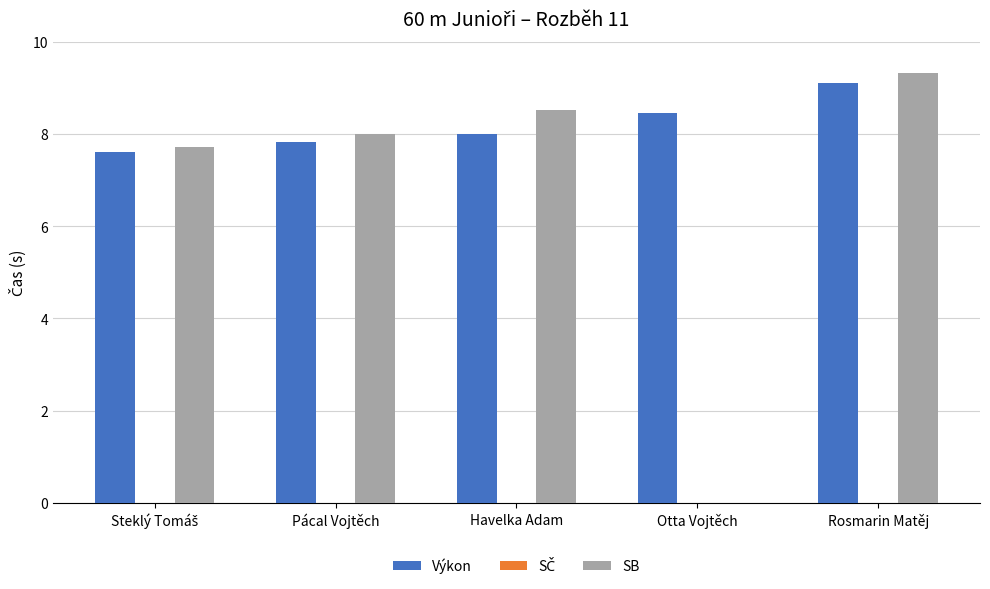

How many series are shown in this chart?

2